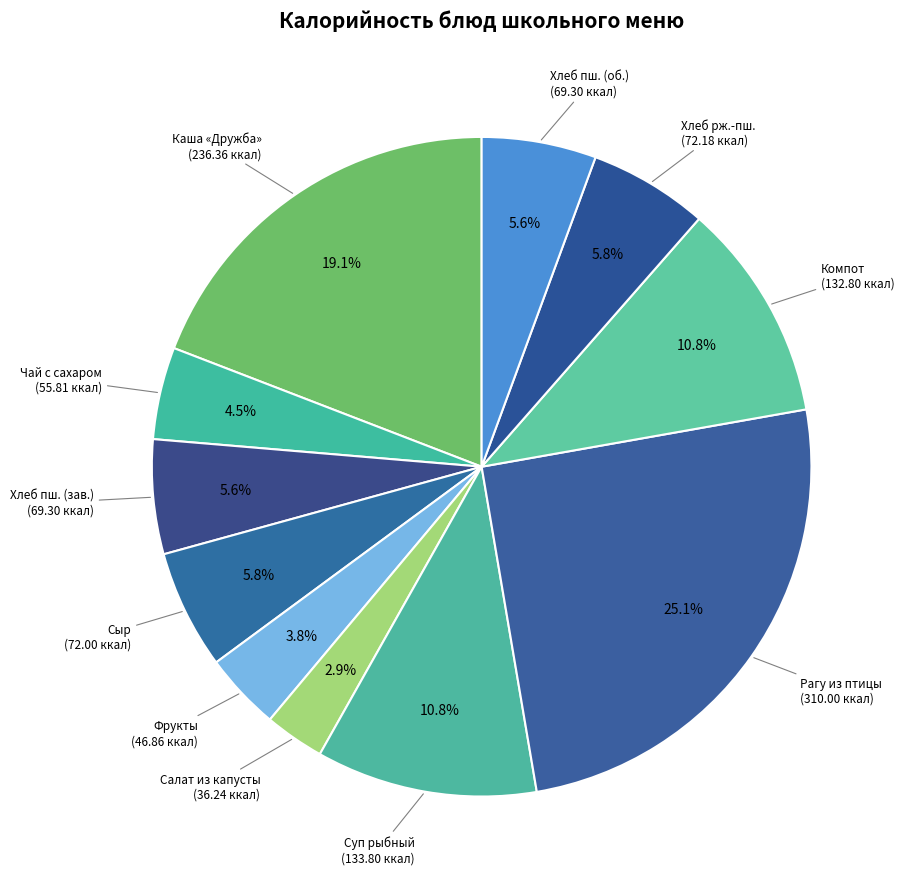

Does any single category account for the majority?

No